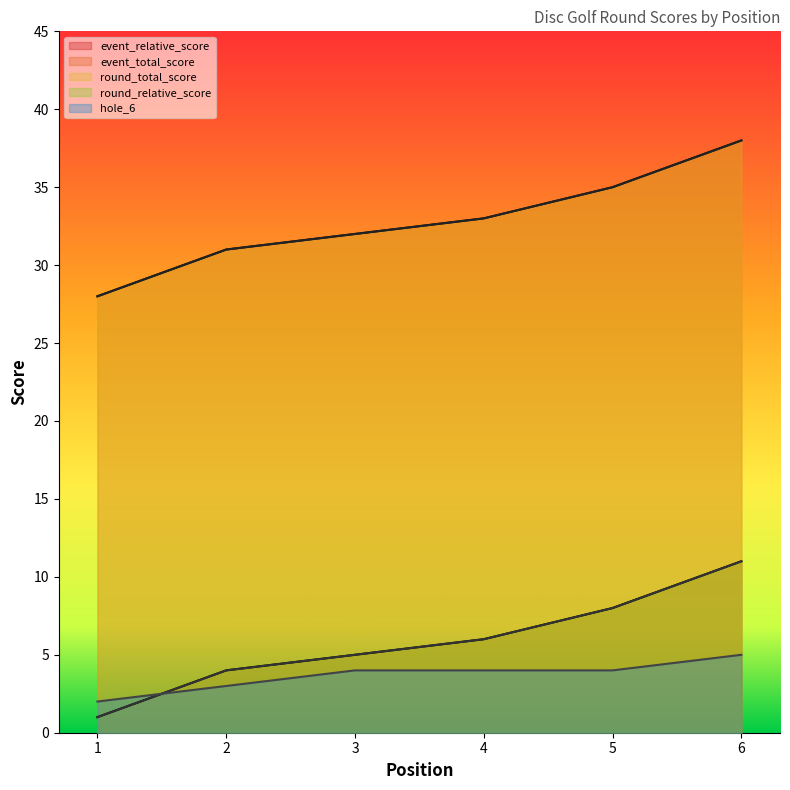

What is the maximum value shown in the chart?

38